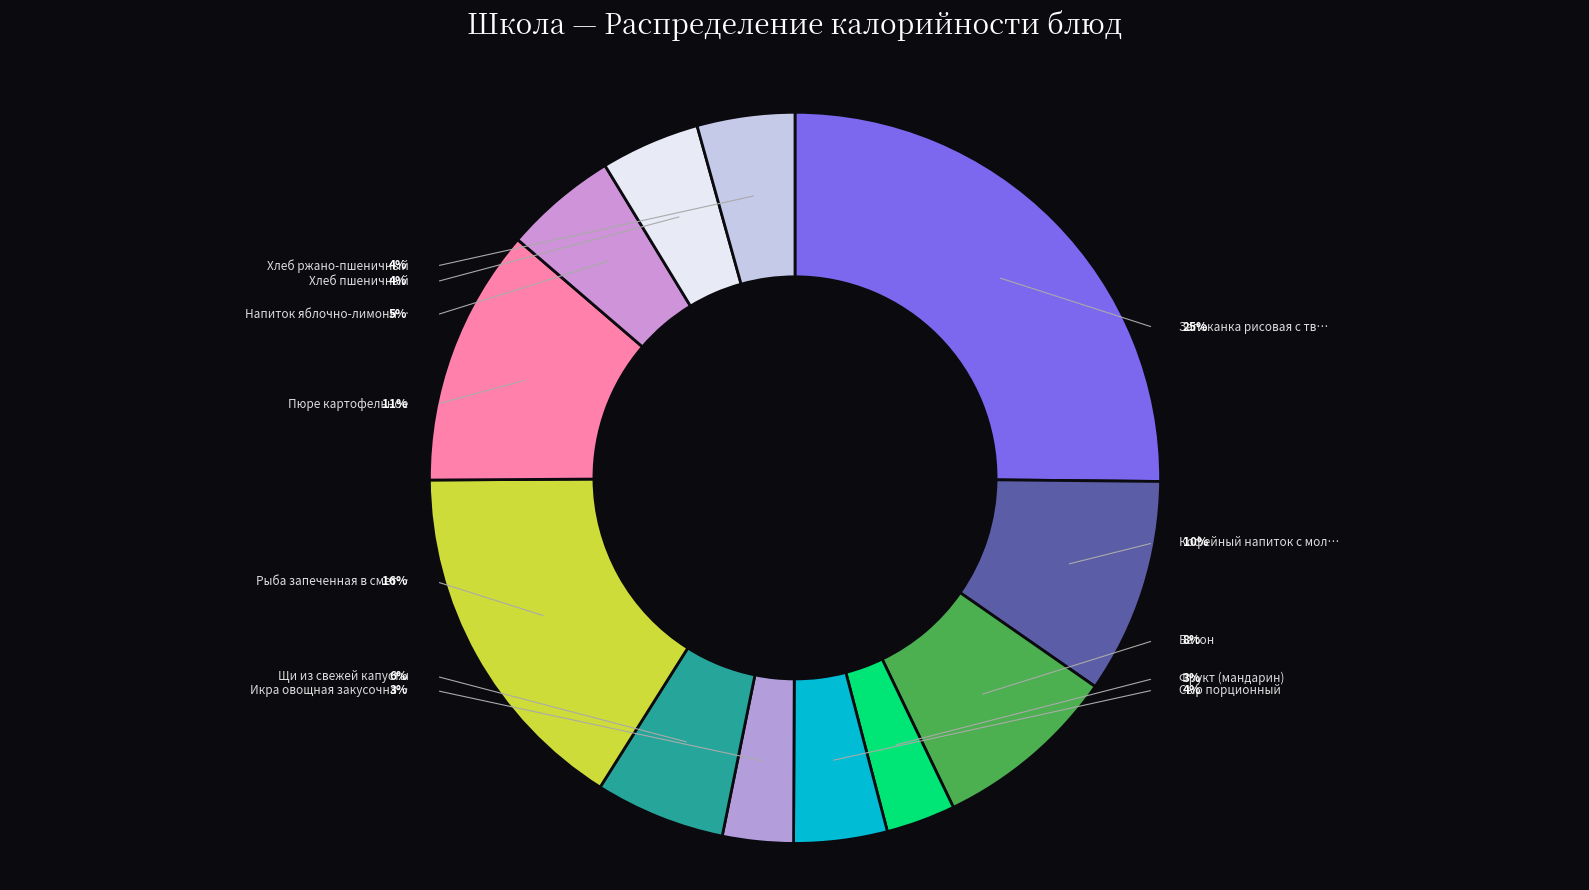

To the nearest percent, what is the difference between the Запеканка рисовая с творогом and Пюре картофельное slice percentages?

14%